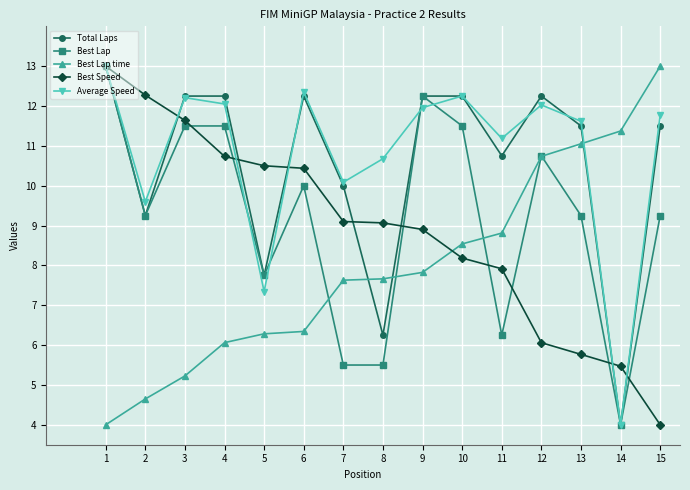

What is the spread (max minus min) of values at 4?

6.2